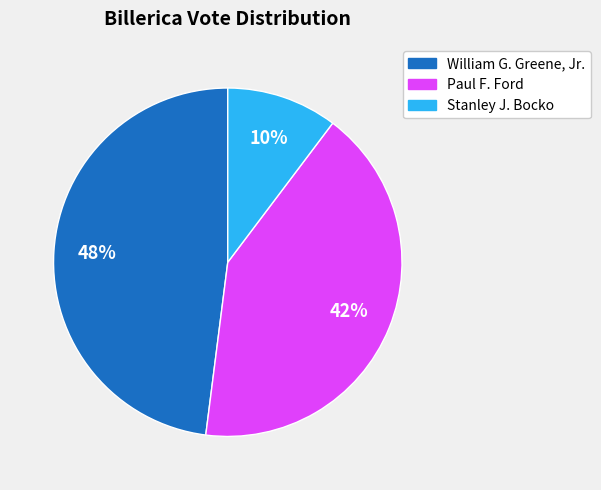

To the nearest percent, what portion does Stanley J. Bocko represent?

10%